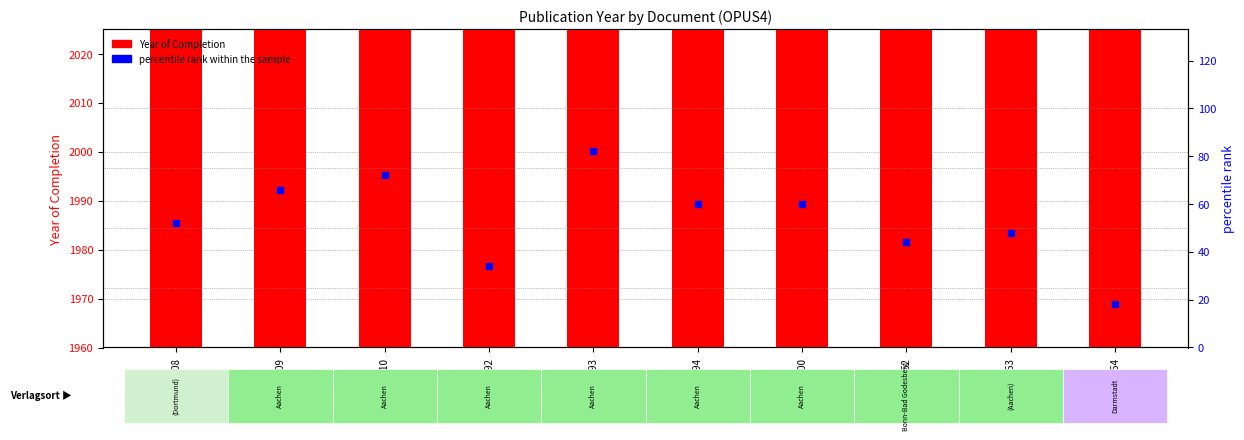

Which series has the widest spread of Y values?

percentile rank within the sample